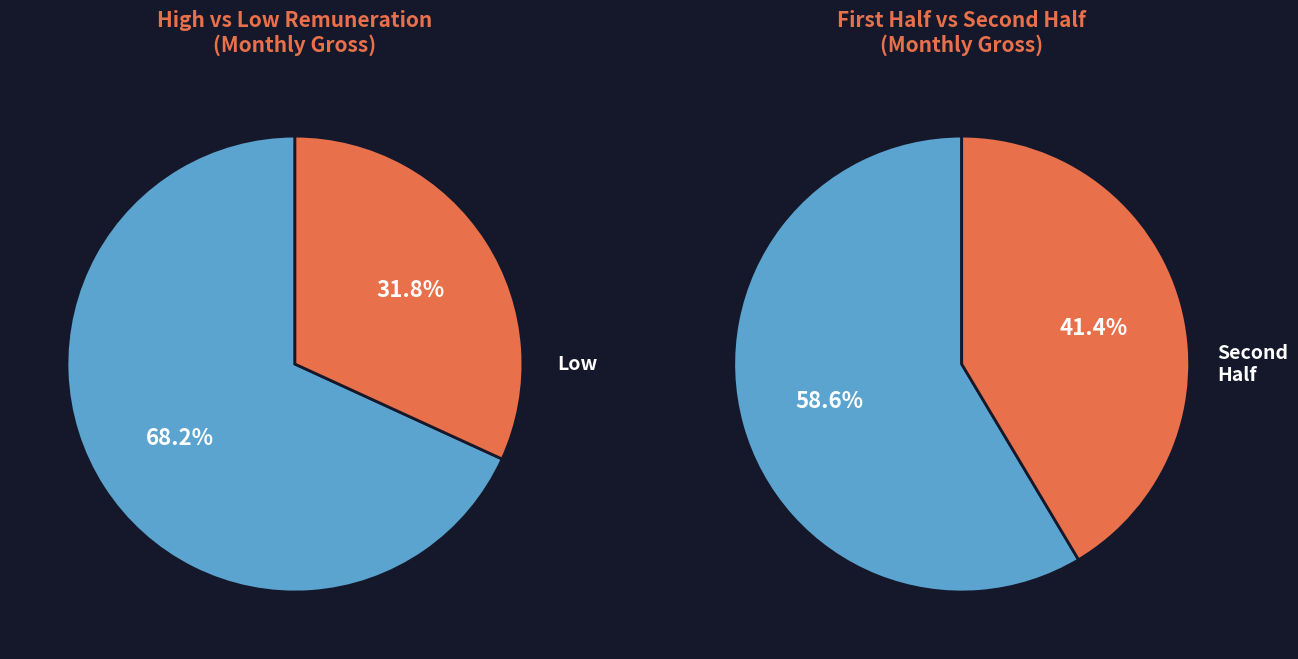

Is it true that Solís Vera is 17% of the pie?

False